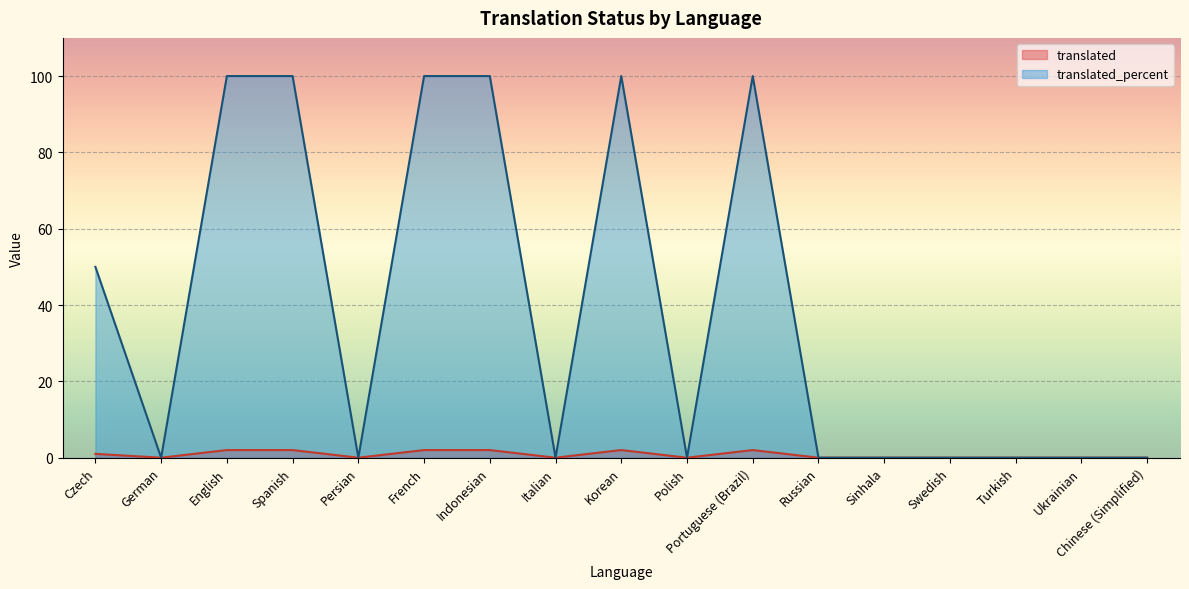

Does the chart display data point markers on the line(s)?

No